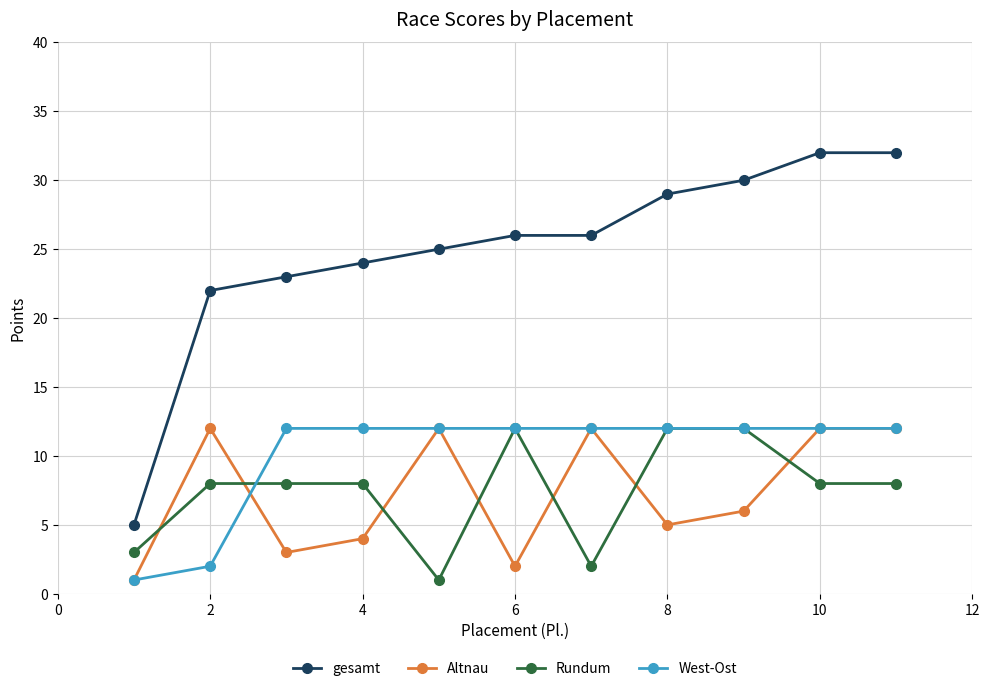

What is the greatest value displayed?

32